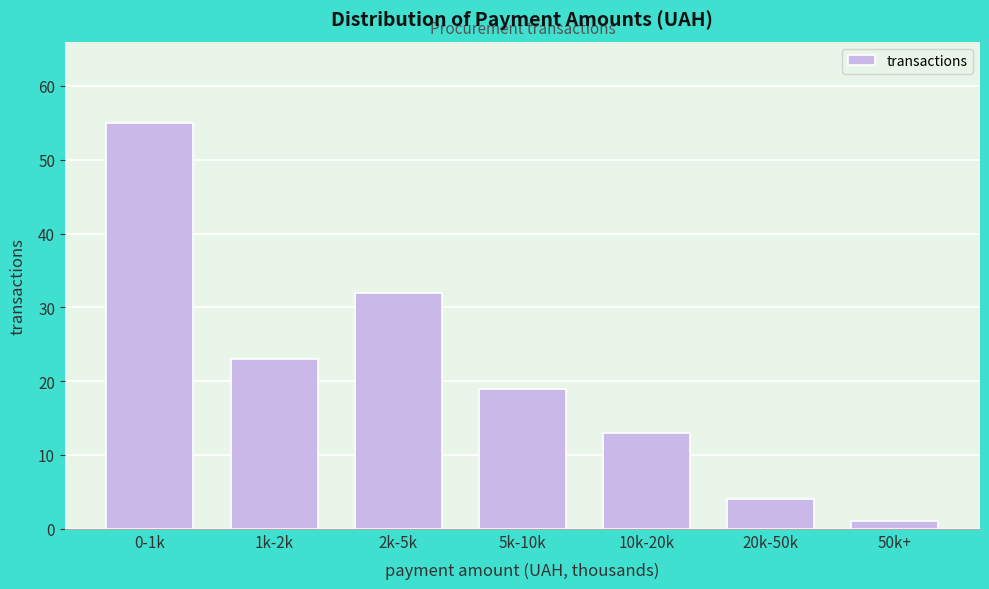

Reading left to right, extract all data points from this chart.

55	23	32	19	13	4	1